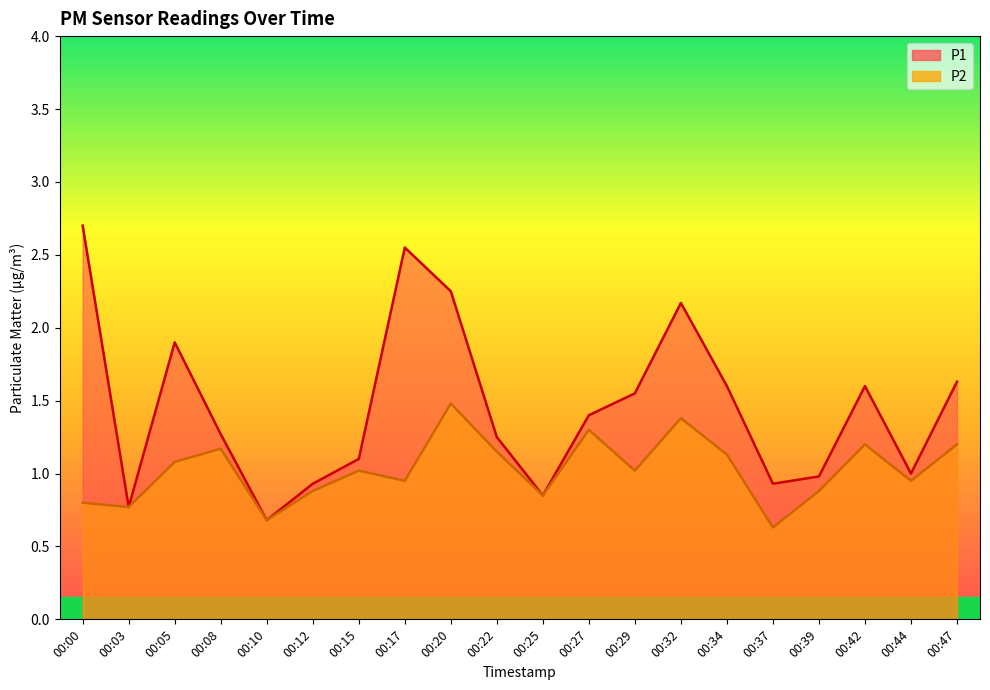

How many values in the P2 series are below 1?

9